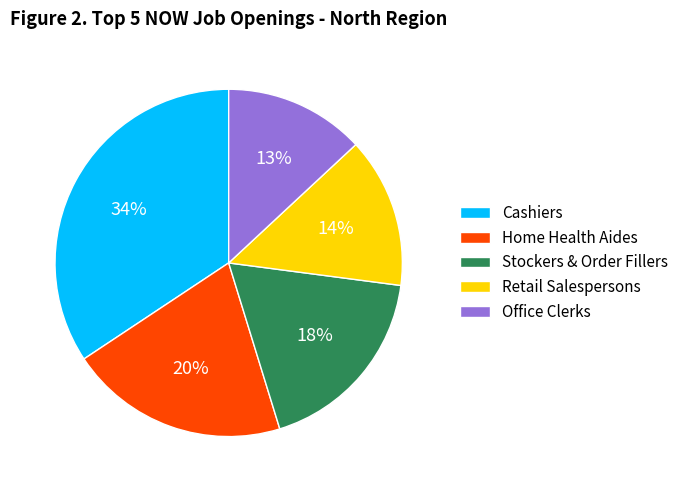

Which has a higher value, Office Clerks or Stockers & Order Fillers?

Stockers & Order Fillers